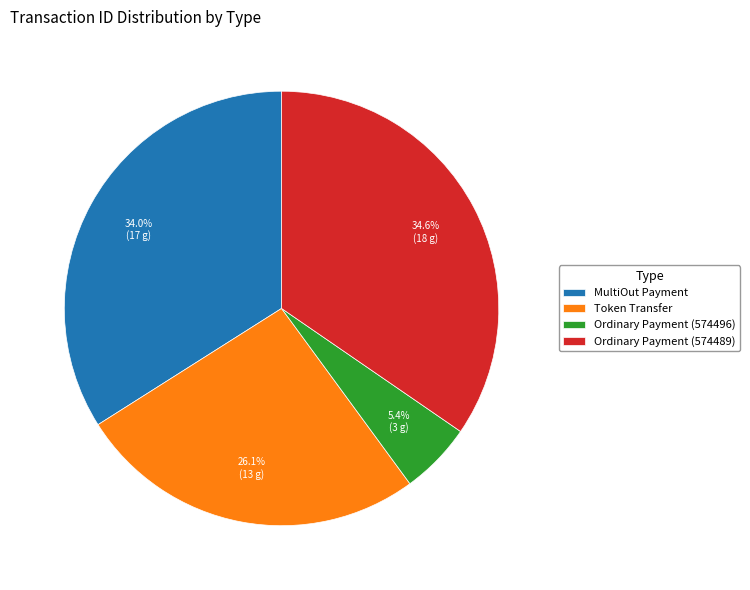

Is the sum of Token Transfer and Ordinary Payment (574496) greater than half?

No